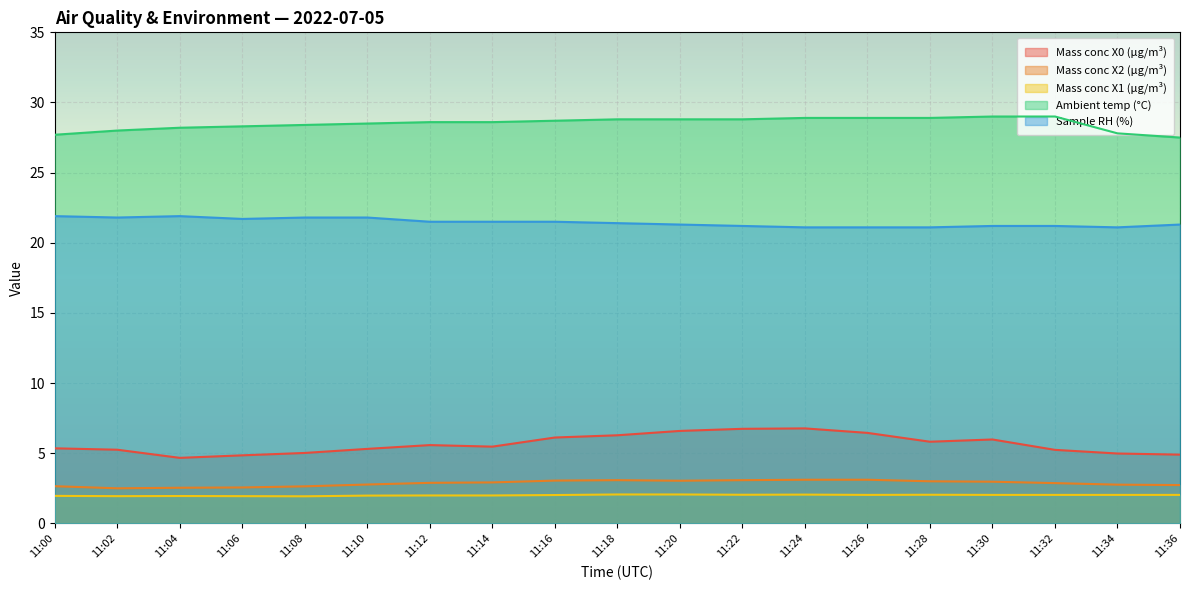

What is the spread (max minus min) of values at 11:16?

26.7